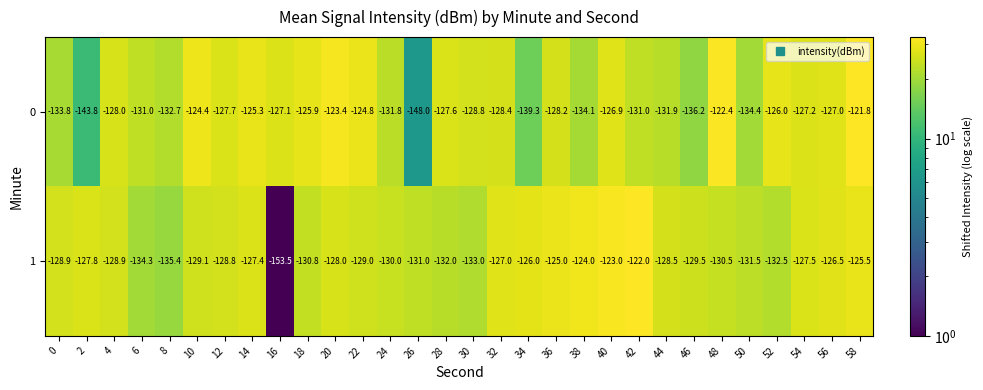

What is the difference between the second highest and minimum values in the 0 series?

25.6